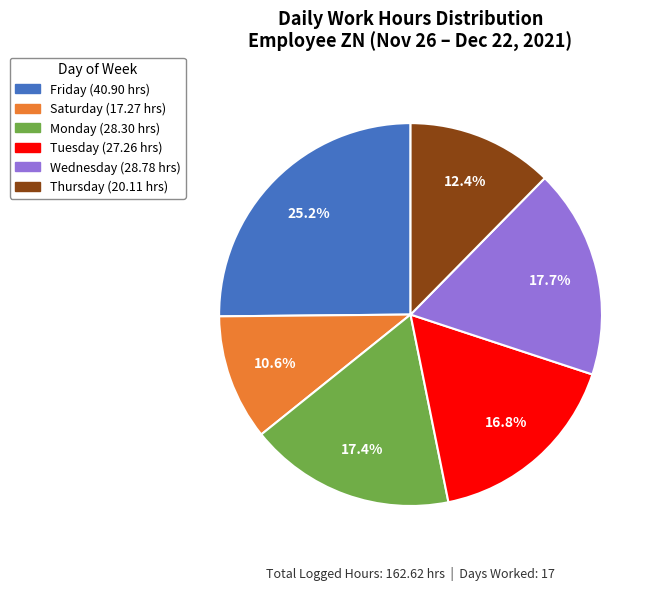

Is there a majority slice in this chart?

No